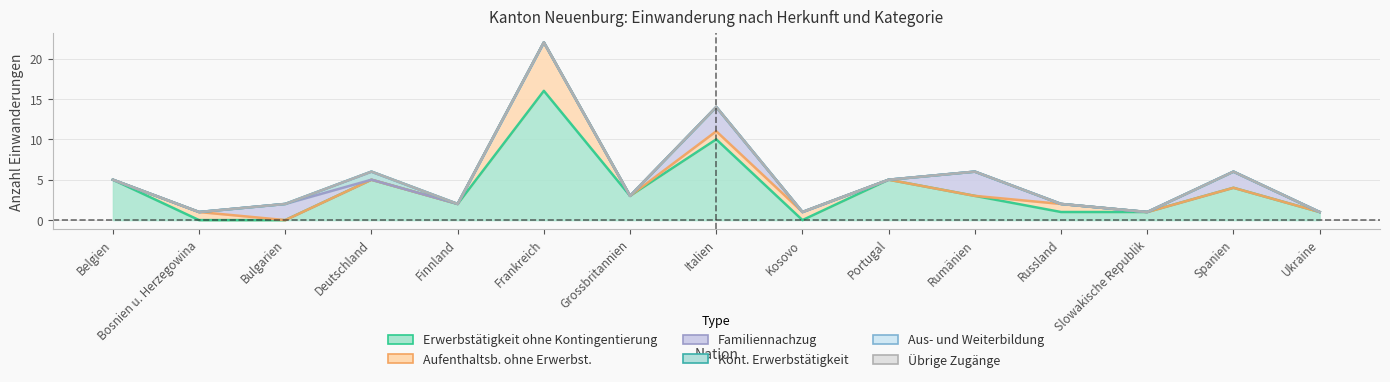

List the series in order of their peak value, lowest first.

Aus- und Weiterbildung, Übrige Zugänge, Kont. Erwerbstätigkeit, Familiennachzug, Aufenthaltsb. ohne Erwerbst., Erwerbstätigkeit ohne Kontingentierung